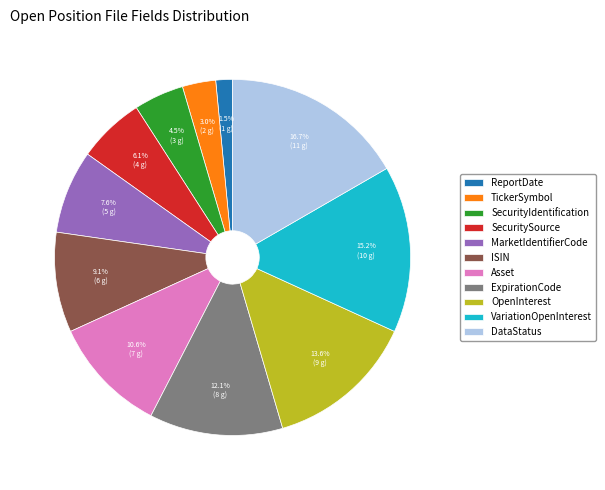

To the nearest percent, what portion does OpenInterest represent?

14%